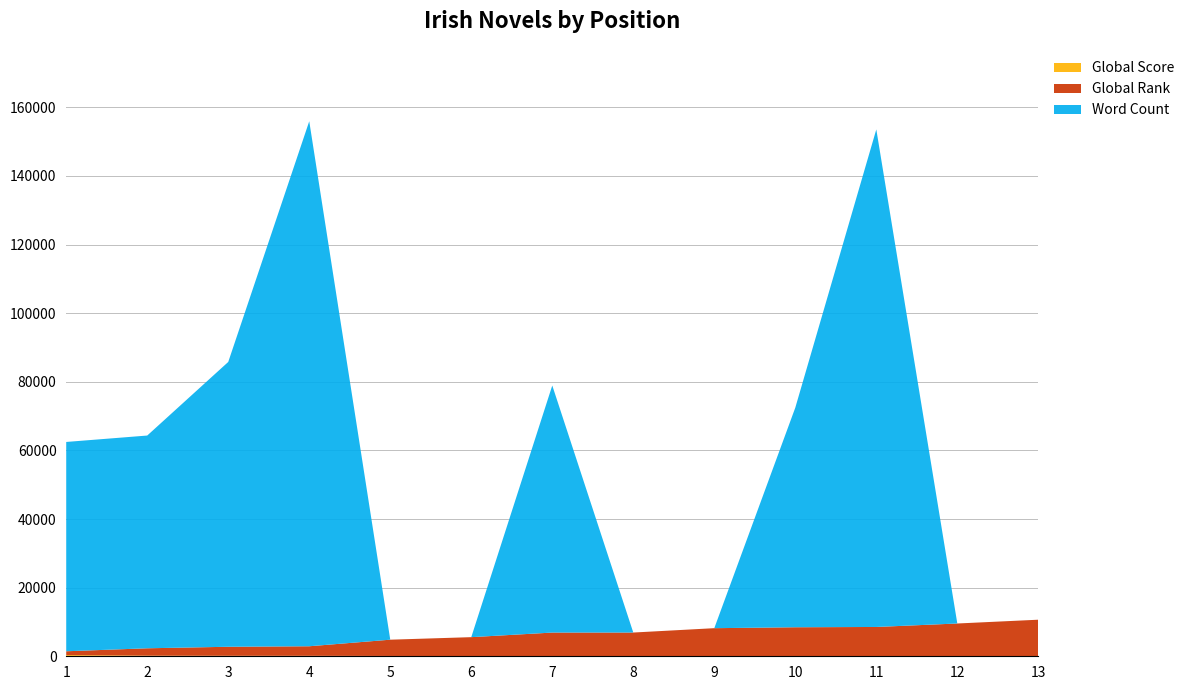

Reading left to right, list all the values displayed in this chart.

Global Score: 1=341	2=174	3=142	4=135	5=90	6=73	7=50	8=50	9=41	10=37	11=36	12=26	13=10
Global Rank: 1=1118	2=2155	3=2630	4=2786	5=4745	6=5499	7=6861	8=6869	9=8147	10=8420	11=8506	12=9527	13=10648
Word Count: 1=61000	2=62000	3=83000	4=153000	5=0	6=0	7=72000	8=0	9=0	10=64000	11=145000	12=0	13=0